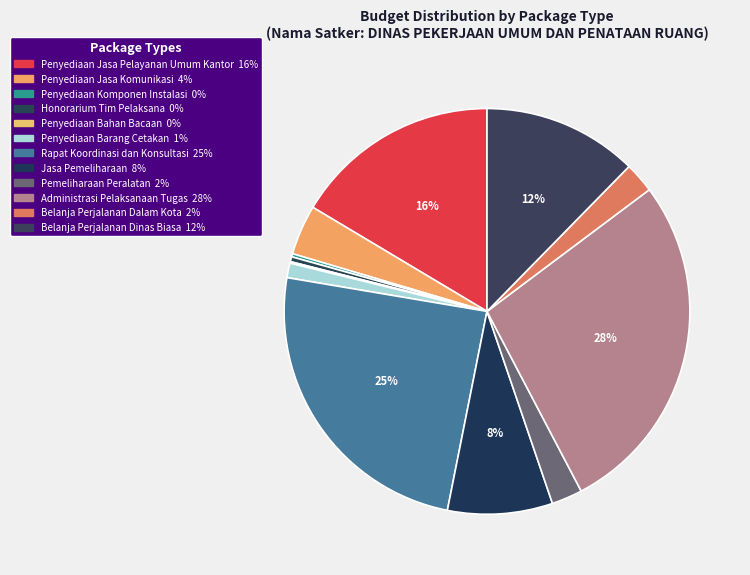

Is there any slice that represents more than half of the pie?

No